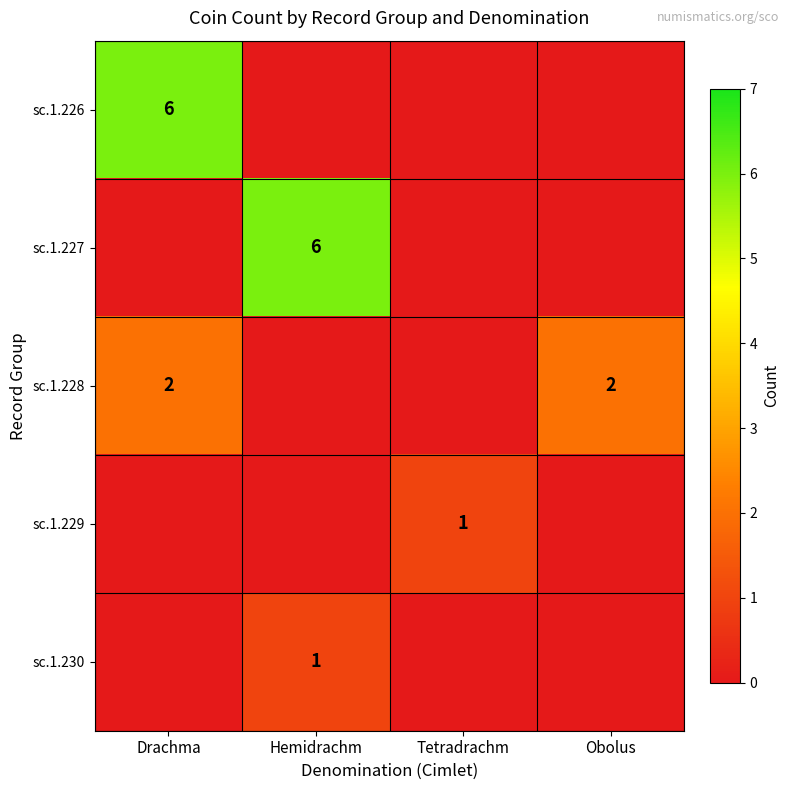

Rank the series at Drachma from lowest to highest value.

sc.1.227, sc.1.229, sc.1.230, sc.1.228, sc.1.226